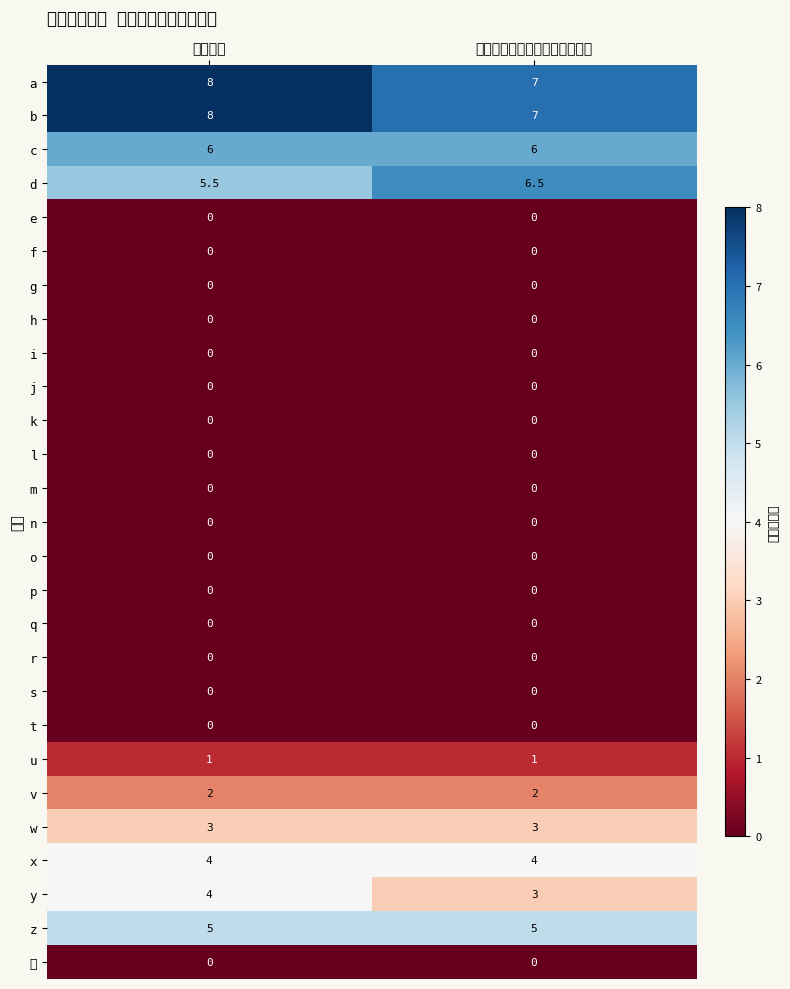

What is the spread (max minus min) of values at サービス提供時間内の勤務時間?

7.0